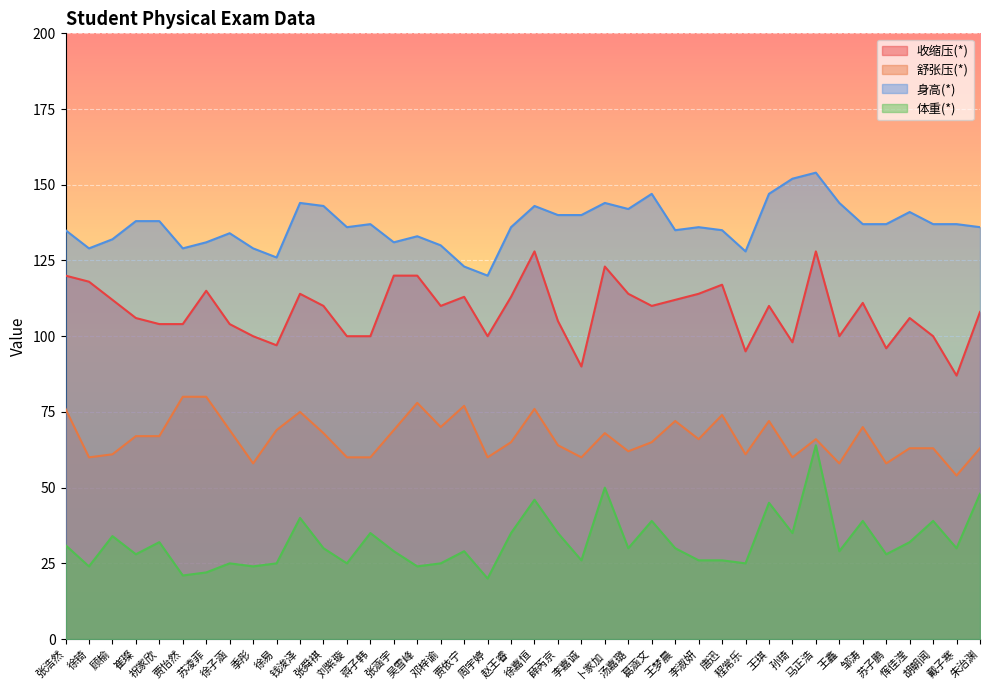

What is the total value across all series at 张舜褀?

351